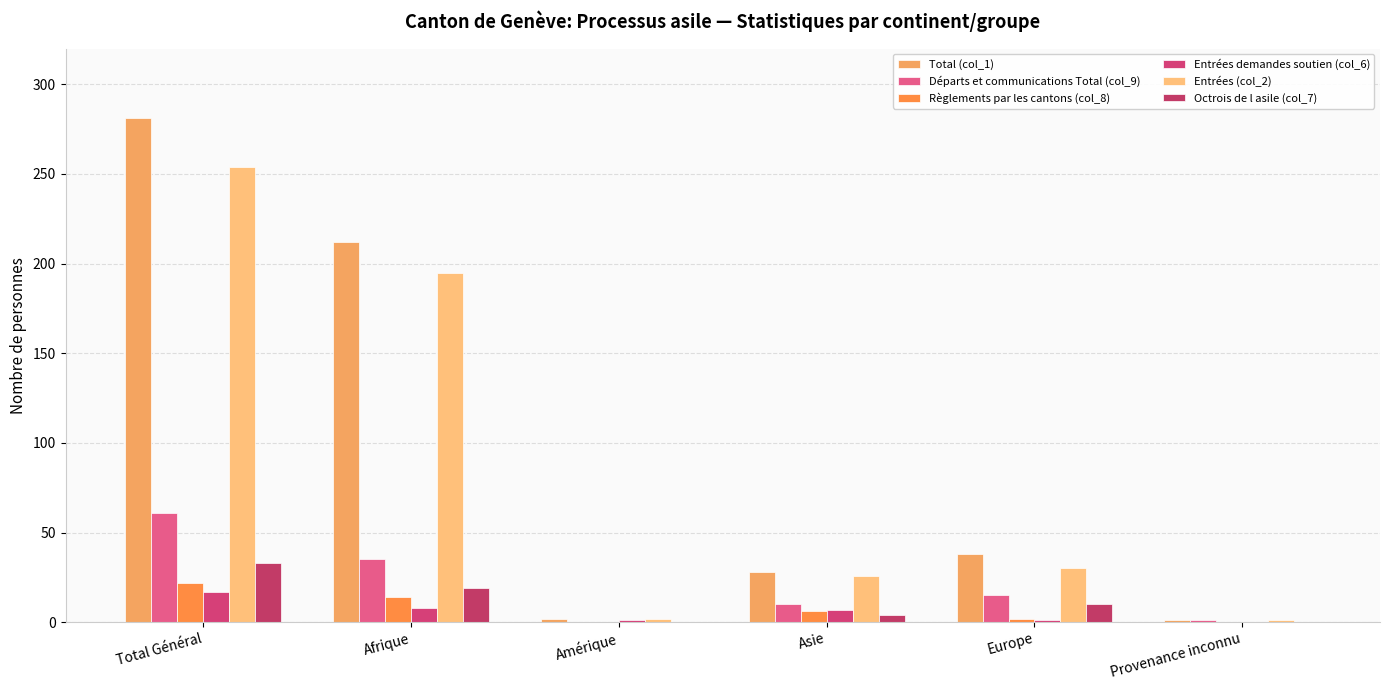

The Total (col_1) series shows 28 at Asie. True or false?

True